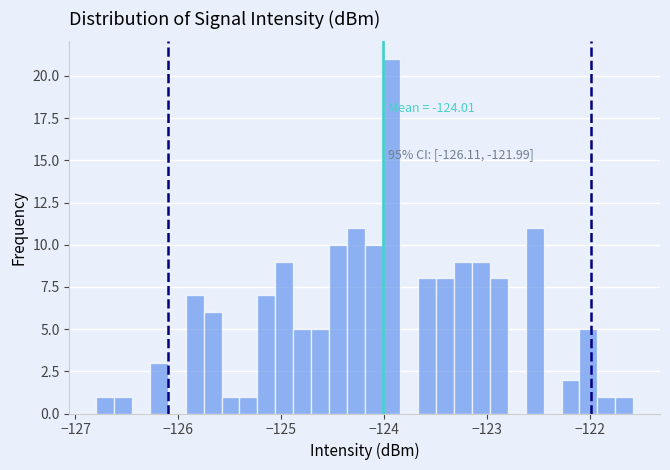

Around what value on the x-axis is the tallest bar? Give the approximate position of its centre, as read against the axis.

-123.9